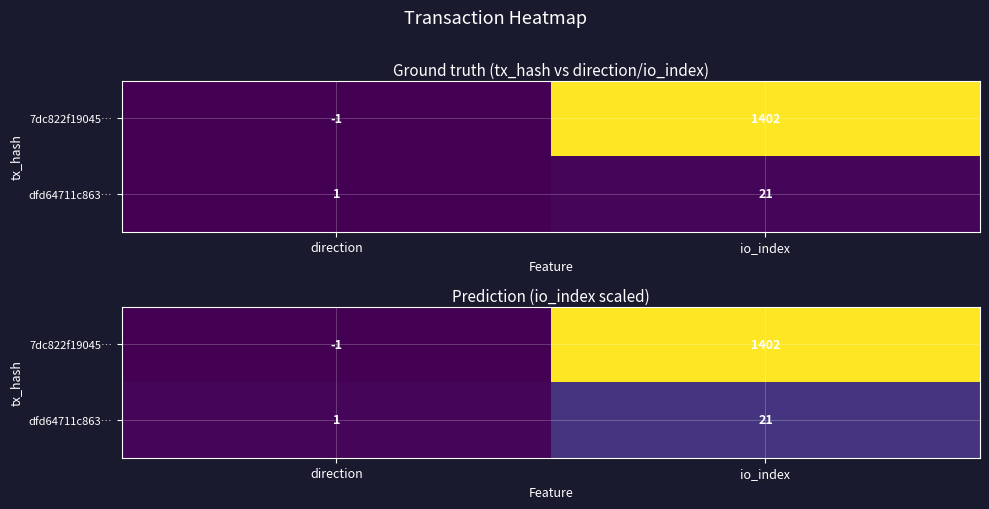

At which label is 7dc822f19045… closest to 69?

direction